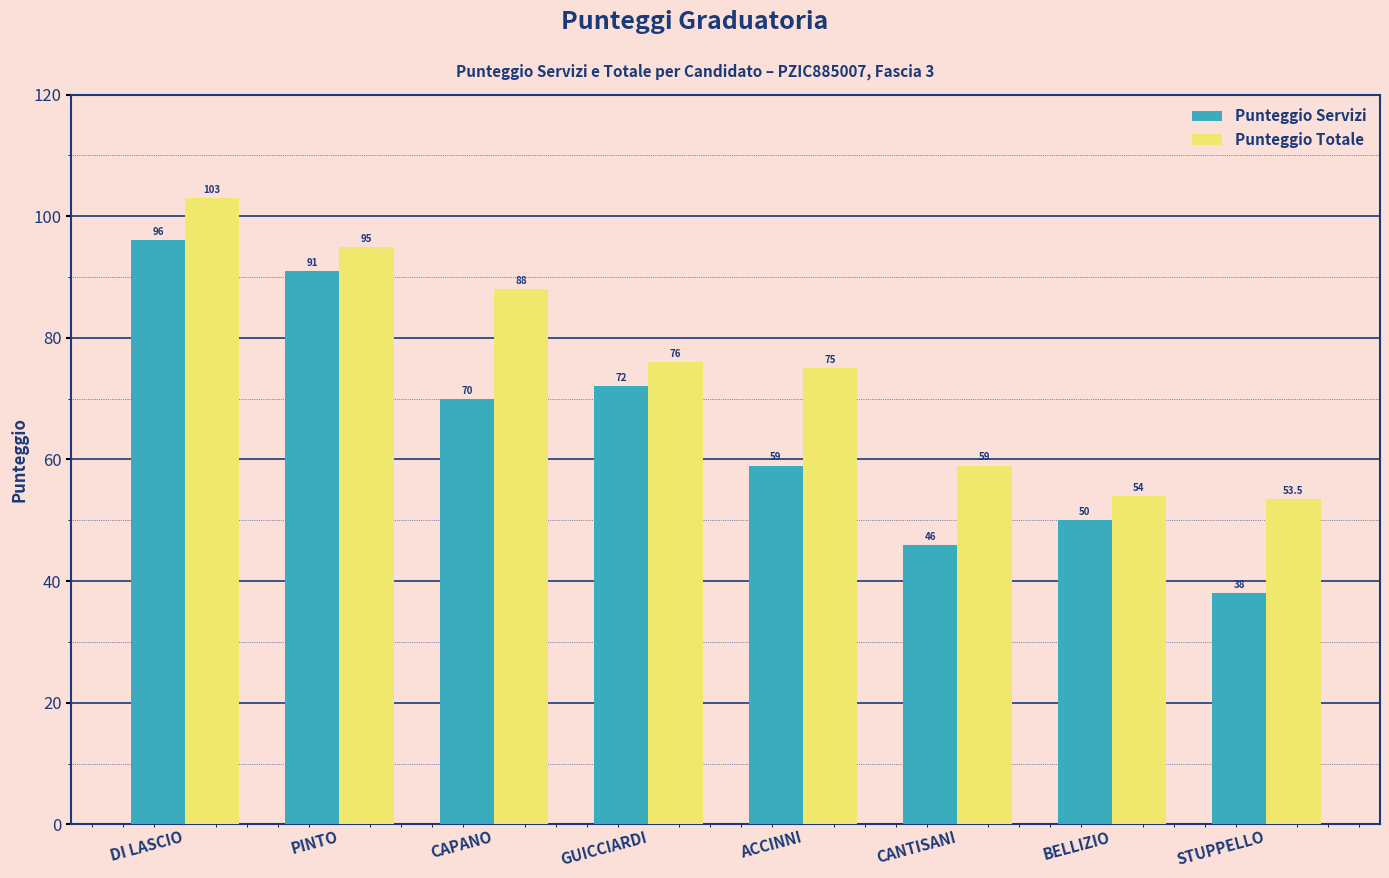

How many bars are there in total?

16